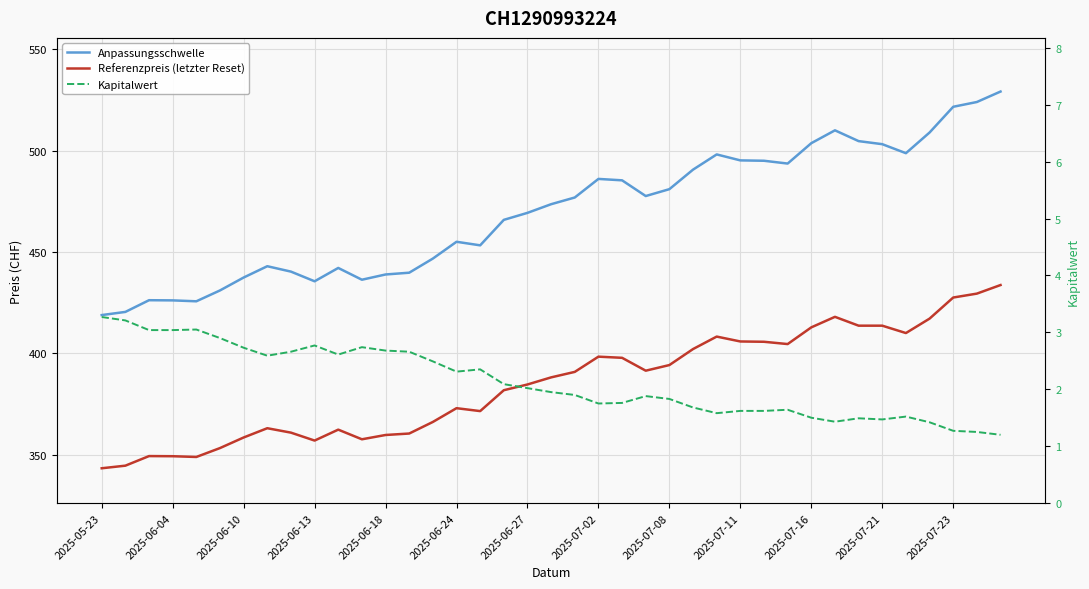

What is the difference between the maximum and minimum values in the Anpassungsschwelle series?

110.2